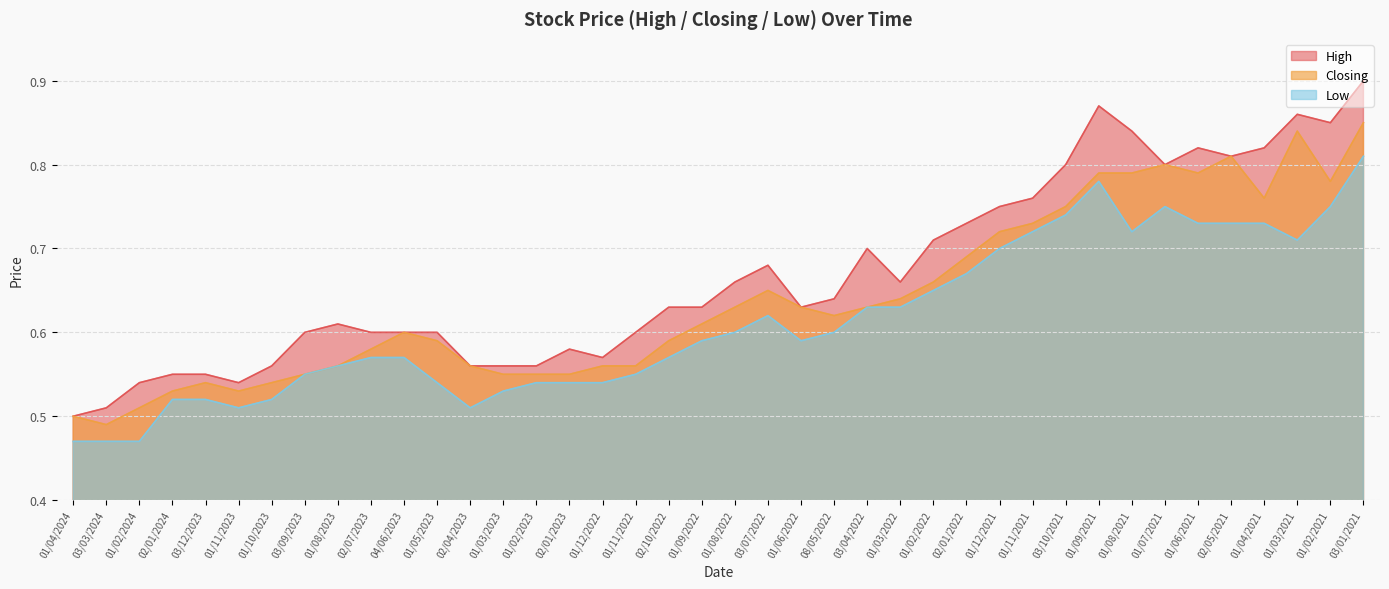

Reading left to right, list all the values displayed in this chart.

High: 01/04/2024=0.5	03/03/2024=0.5	01/02/2024=0.5	02/01/2024=0.6	03/12/2023=0.6	01/11/2023=0.5	01/10/2023=0.6	03/09/2023=0.6	01/08/2023=0.6	02/07/2023=0.6	04/06/2023=0.6	01/05/2023=0.6	02/04/2023=0.6	01/03/2023=0.6	01/02/2023=0.6	02/01/2023=0.6	01/12/2022=0.6	01/11/2022=0.6	02/10/2022=0.6	01/09/2022=0.6	01/08/2022=0.7	03/07/2022=0.7	01/06/2022=0.6	08/05/2022=0.6	03/04/2022=0.7	01/03/2022=0.7	01/02/2022=0.7	02/01/2022=0.7	01/12/2021=0.8	01/11/2021=0.8	03/10/2021=0.8	01/09/2021=0.9	01/08/2021=0.8	01/07/2021=0.8	01/06/2021=0.8	02/05/2021=0.8	01/04/2021=0.8	01/03/2021=0.9	01/02/2021=0.8	03/01/2021=0.9
Closing: 01/04/2024=0.5	03/03/2024=0.5	01/02/2024=0.5	02/01/2024=0.5	03/12/2023=0.5	01/11/2023=0.5	01/10/2023=0.5	03/09/2023=0.6	01/08/2023=0.6	02/07/2023=0.6	04/06/2023=0.6	01/05/2023=0.6	02/04/2023=0.6	01/03/2023=0.6	01/02/2023=0.6	02/01/2023=0.6	01/12/2022=0.6	01/11/2022=0.6	02/10/2022=0.6	01/09/2022=0.6	01/08/2022=0.6	03/07/2022=0.7	01/06/2022=0.6	08/05/2022=0.6	03/04/2022=0.6	01/03/2022=0.6	01/02/2022=0.7	02/01/2022=0.7	01/12/2021=0.7	01/11/2021=0.7	03/10/2021=0.8	01/09/2021=0.8	01/08/2021=0.8	01/07/2021=0.8	01/06/2021=0.8	02/05/2021=0.8	01/04/2021=0.8	01/03/2021=0.8	01/02/2021=0.8	03/01/2021=0.8
Low: 01/04/2024=0.5	03/03/2024=0.5	01/02/2024=0.5	02/01/2024=0.5	03/12/2023=0.5	01/11/2023=0.5	01/10/2023=0.5	03/09/2023=0.6	01/08/2023=0.6	02/07/2023=0.6	04/06/2023=0.6	01/05/2023=0.5	02/04/2023=0.5	01/03/2023=0.5	01/02/2023=0.5	02/01/2023=0.5	01/12/2022=0.5	01/11/2022=0.6	02/10/2022=0.6	01/09/2022=0.6	01/08/2022=0.6	03/07/2022=0.6	01/06/2022=0.6	08/05/2022=0.6	03/04/2022=0.6	01/03/2022=0.6	01/02/2022=0.7	02/01/2022=0.7	01/12/2021=0.7	01/11/2021=0.7	03/10/2021=0.7	01/09/2021=0.8	01/08/2021=0.7	01/07/2021=0.8	01/06/2021=0.7	02/05/2021=0.7	01/04/2021=0.7	01/03/2021=0.7	01/02/2021=0.8	03/01/2021=0.8